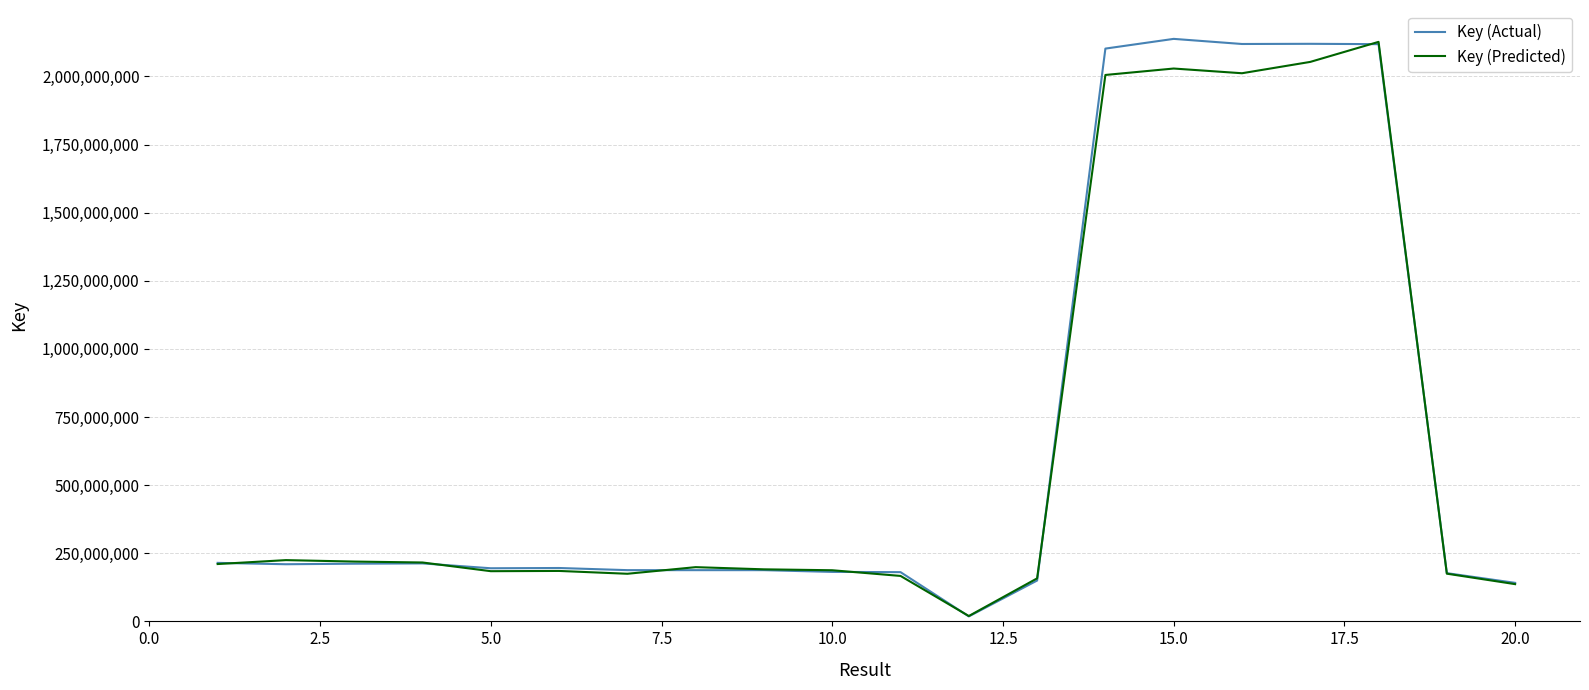

What is the highest value of the Key (Predicted) series?

2126685410